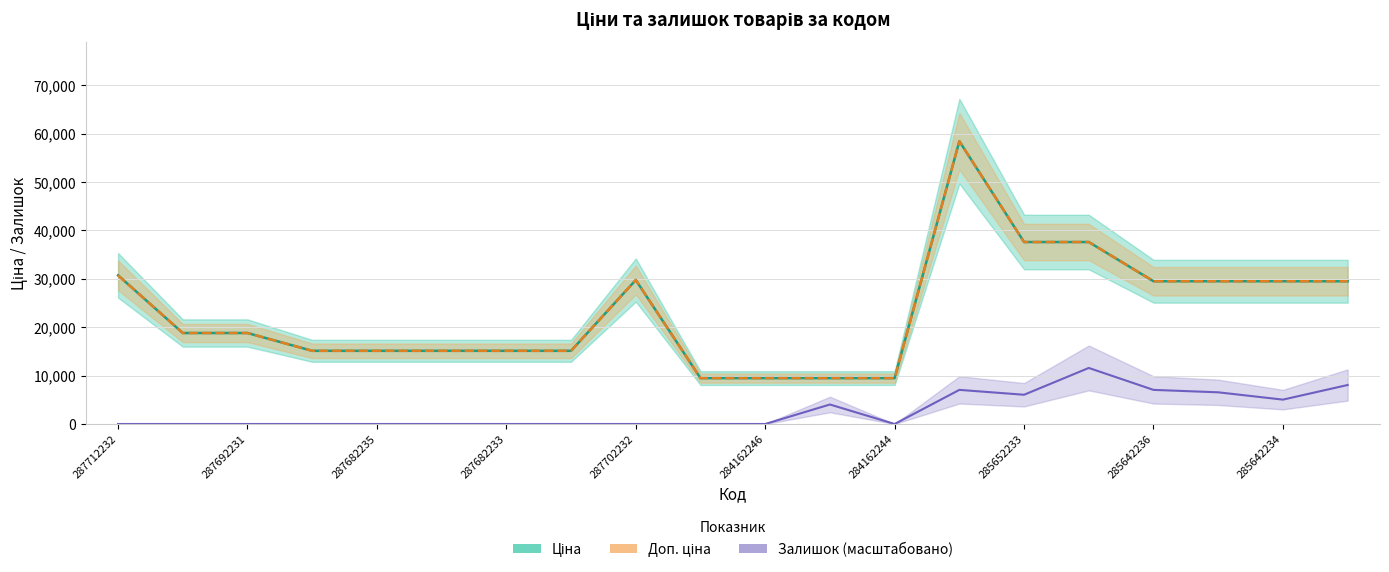

True or false: Ціна and Доп. ціна cross at least once.

False